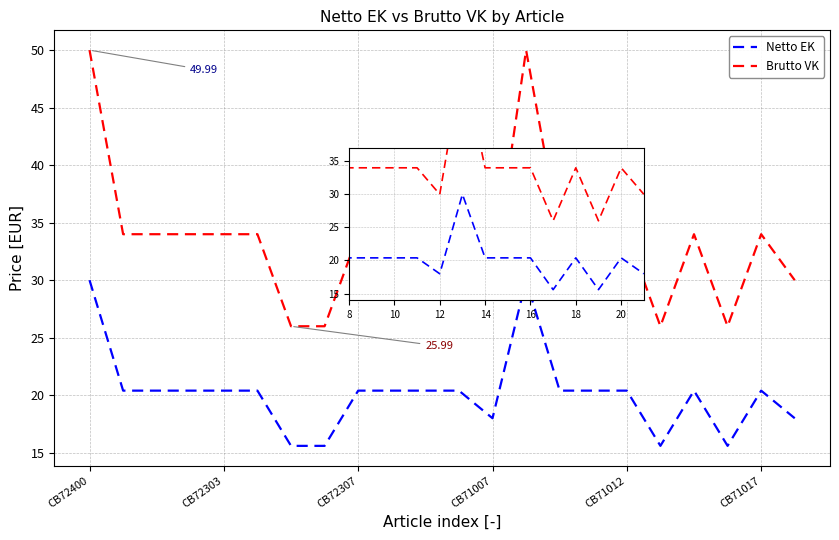

List the series in order of their peak value, lowest first.

Netto EK, Brutto VK